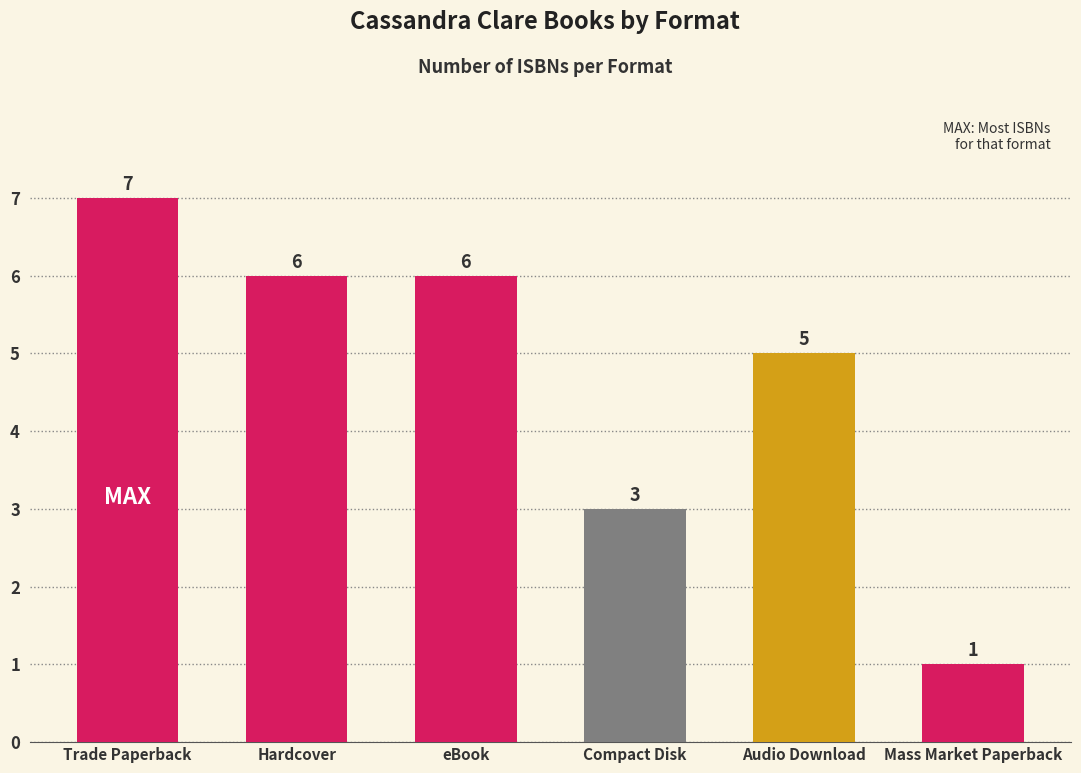

Which category has the highest value across all series?

Trade Paperback